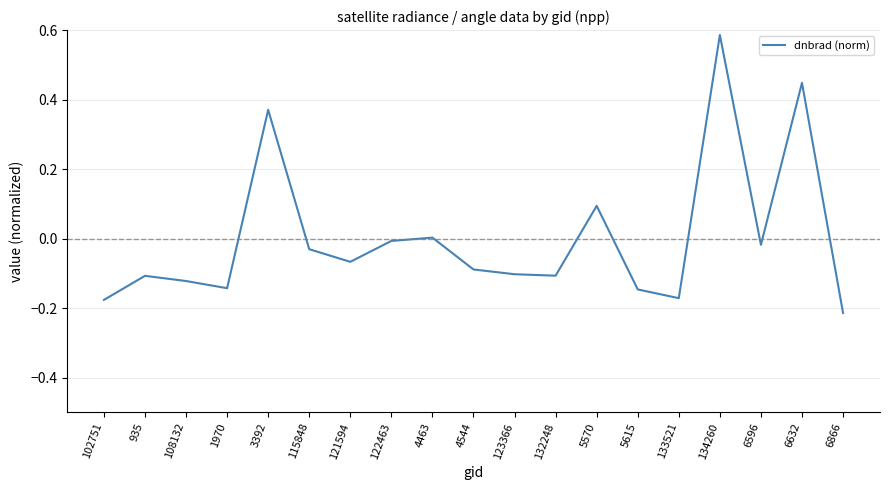

Which label corresponds to the largest value in the chart?

134260